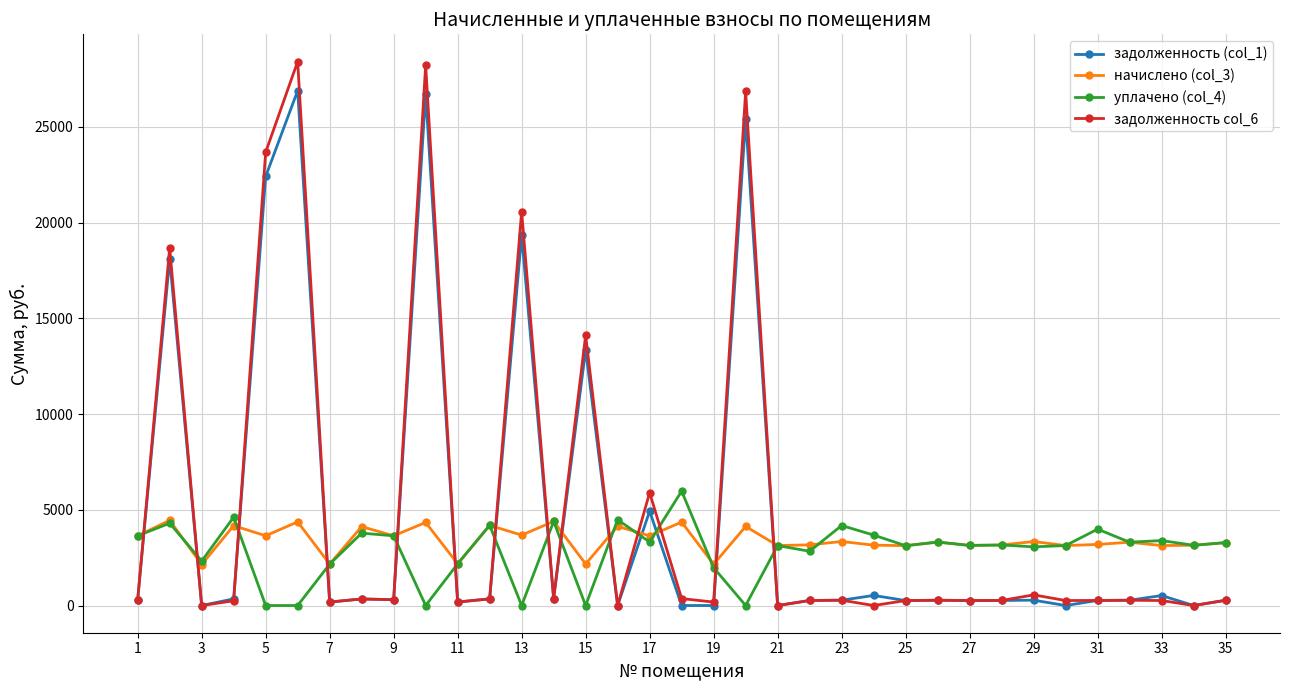

At how many categories does at least one series exceed 17882?

6